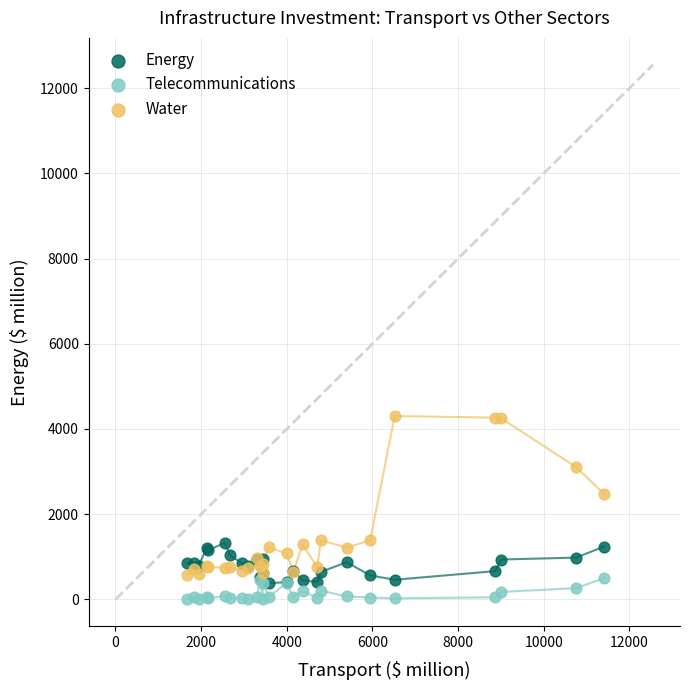

Which series has the largest Y range (max minus min)?

Water